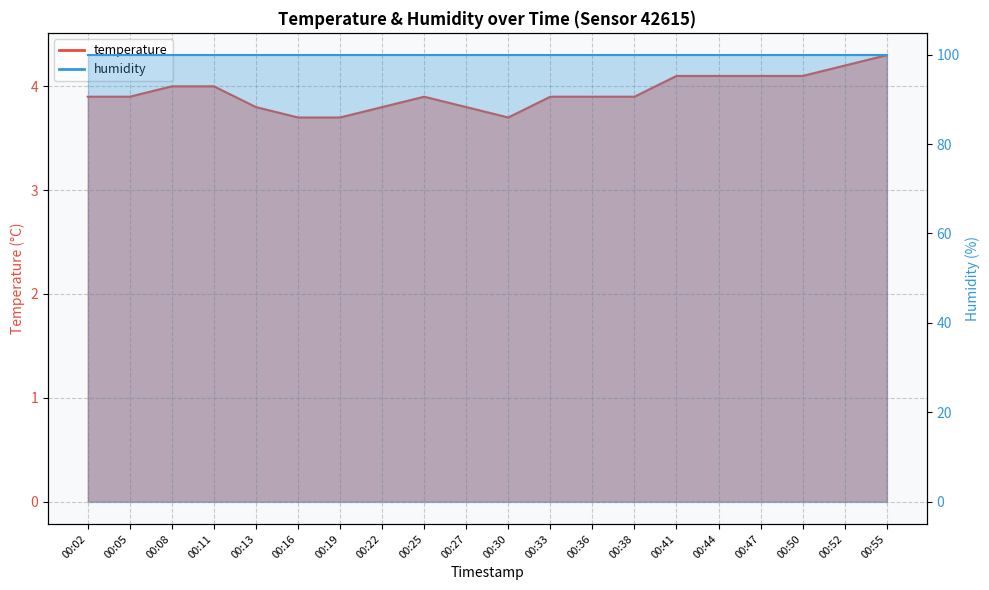

How many points are lower than both their immediate neighbors (excluding endpoints)?

1